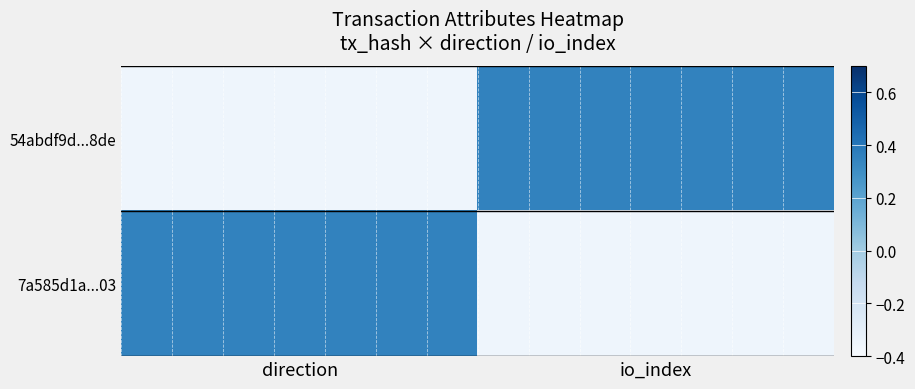

Reading left to right, transcribe all the data shown in this chart.

54abdf9d...8de: direction=-0.3	io_index=0.3
7a585d1a...03: direction=0.3	io_index=-0.3